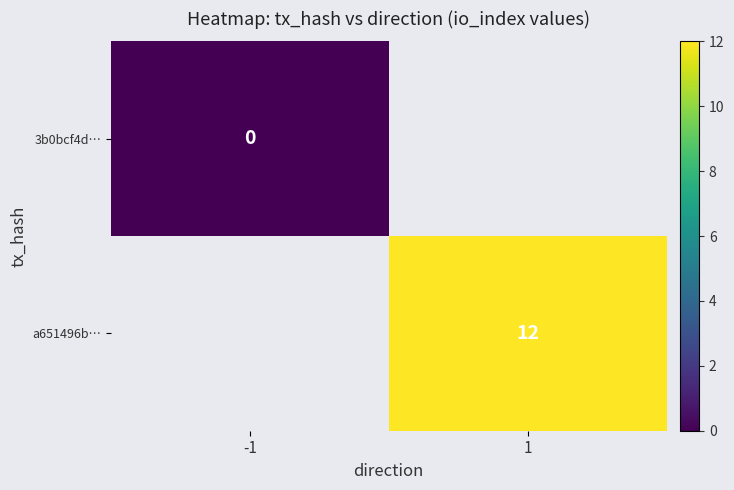

Is it true that a651496b… equals 16 at 1?

False